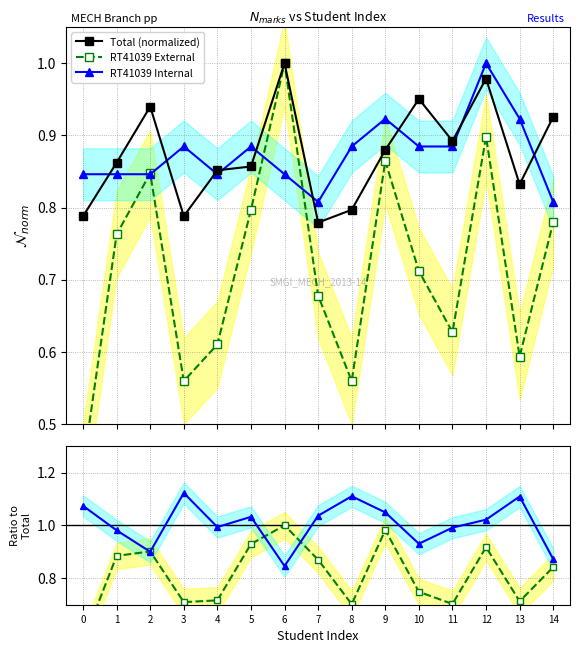

The value of RT41039 Int / Total at 7 is 1.0. True or false?

True